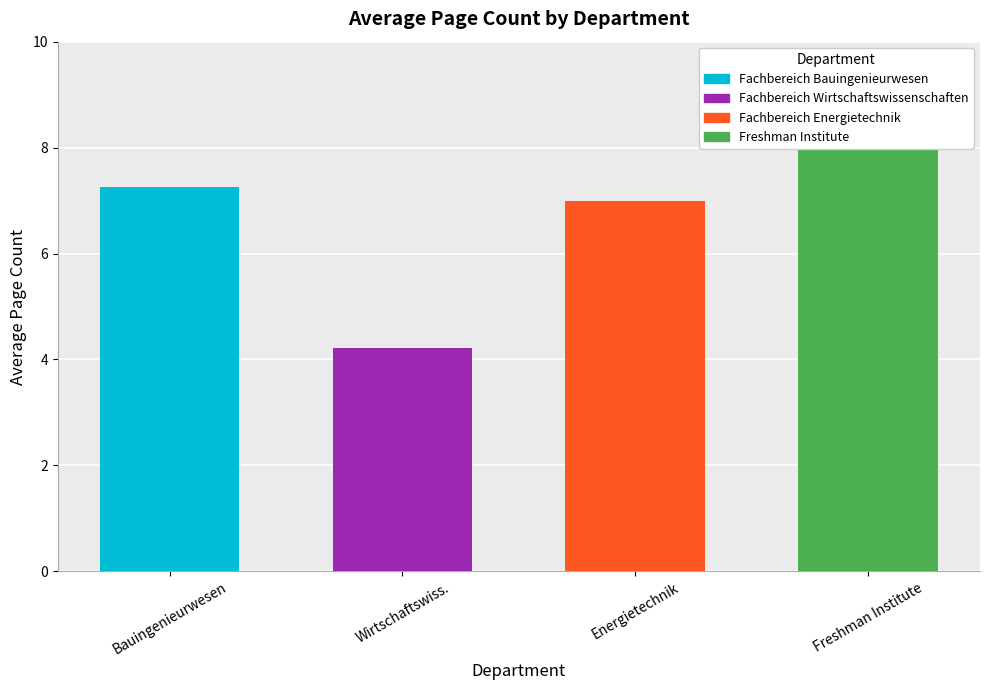

Which has a higher value, Fachbereich Energietechnik or Fachbereich Wirtschaftswissenschaften?

Fachbereich Energietechnik